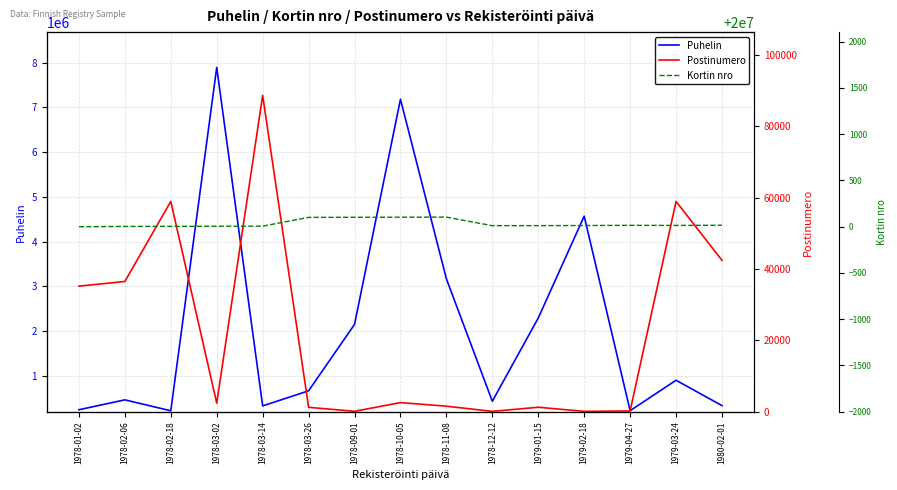

What is the minimum value for Kortin nro?

20000000